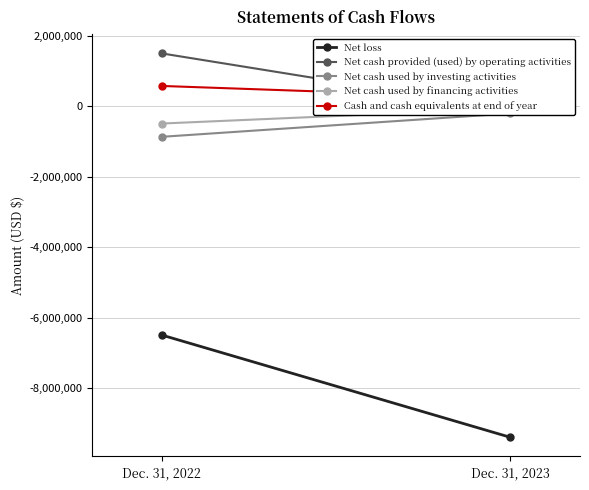

Is this an area chart (filled region under the line)?

No